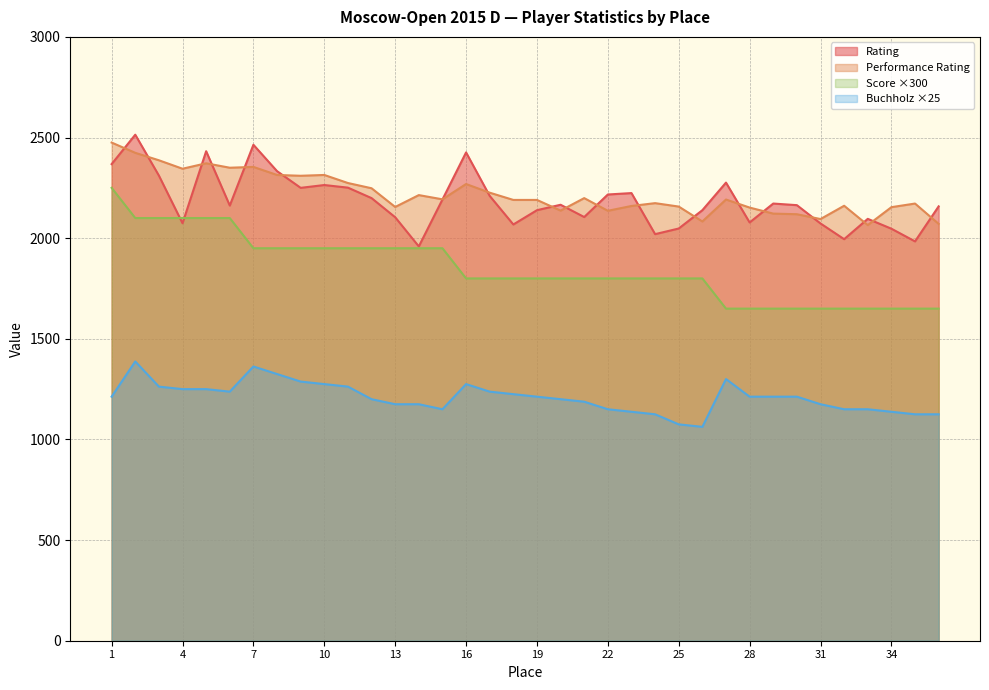

Which series has the largest total across all categories?

Performance Rating